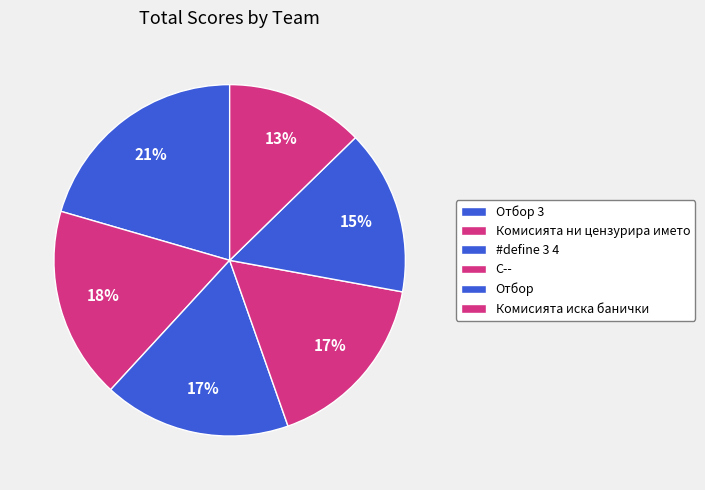

Combined, do Комисията иска банички and Комисията ни цензурира името account for over 50%?

No